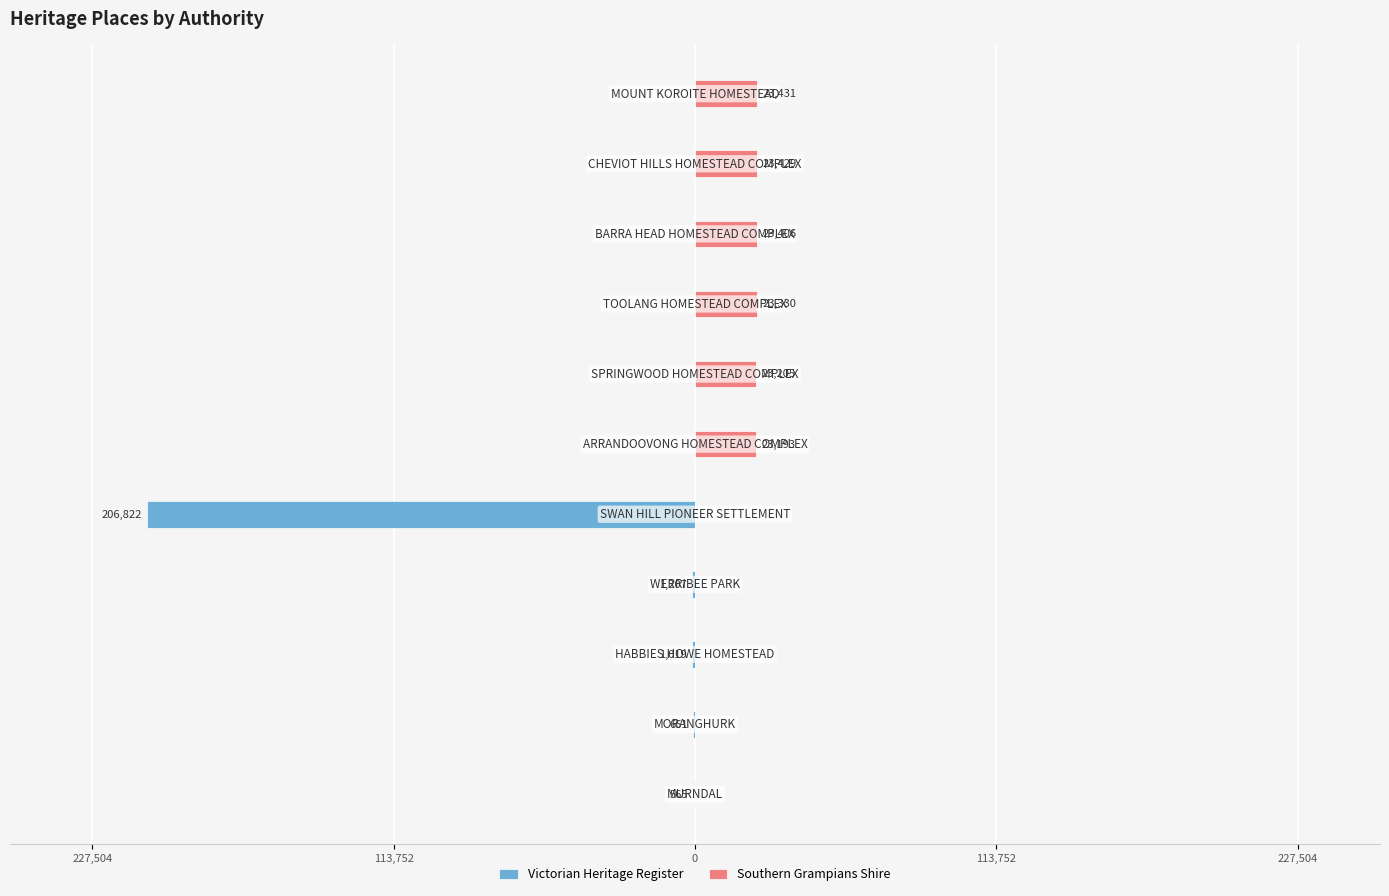

Reading left to right, list all the values displayed in this chart.

Victorian Heritage Register: -565	-651	-1019	-1207	-206822	0	0	0	0	0	0
Southern Grampians Shire: 0	0	0	0	0	23193	23205	23330	23406	23429	23431